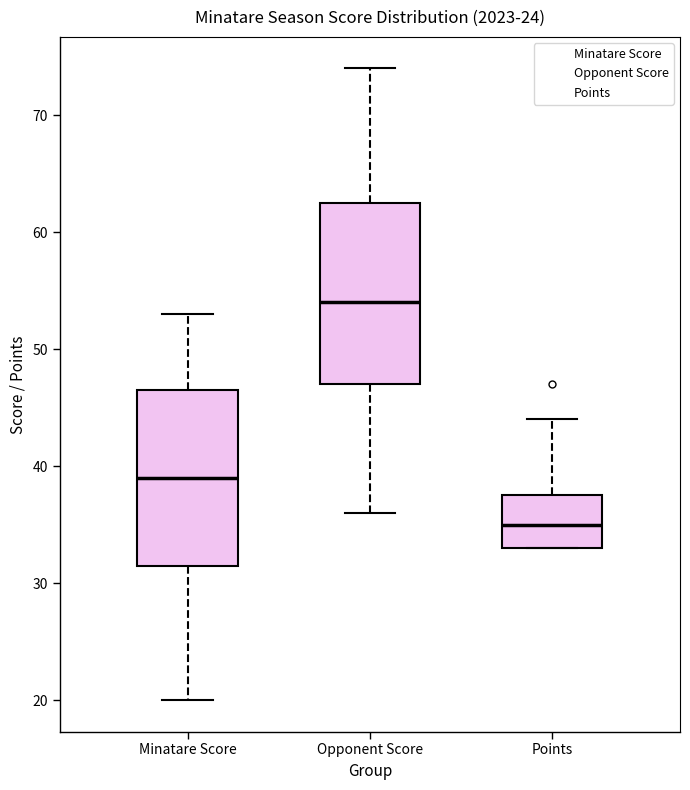

Which box's median line is the lowest?

Points